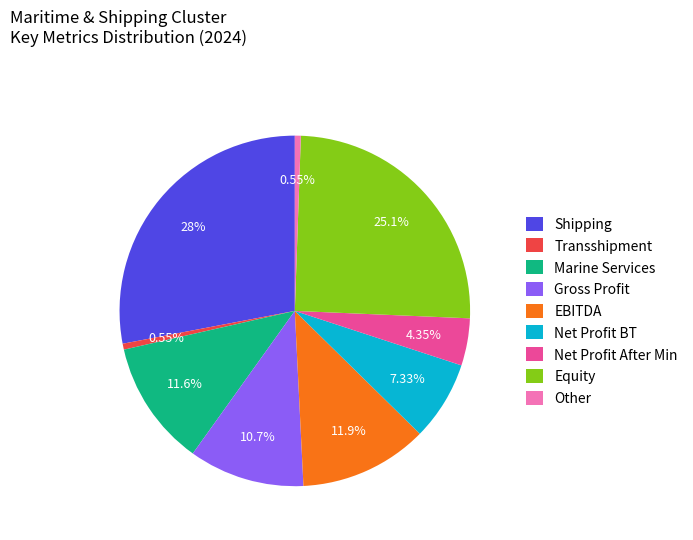

Which slice is the largest?

Shipping